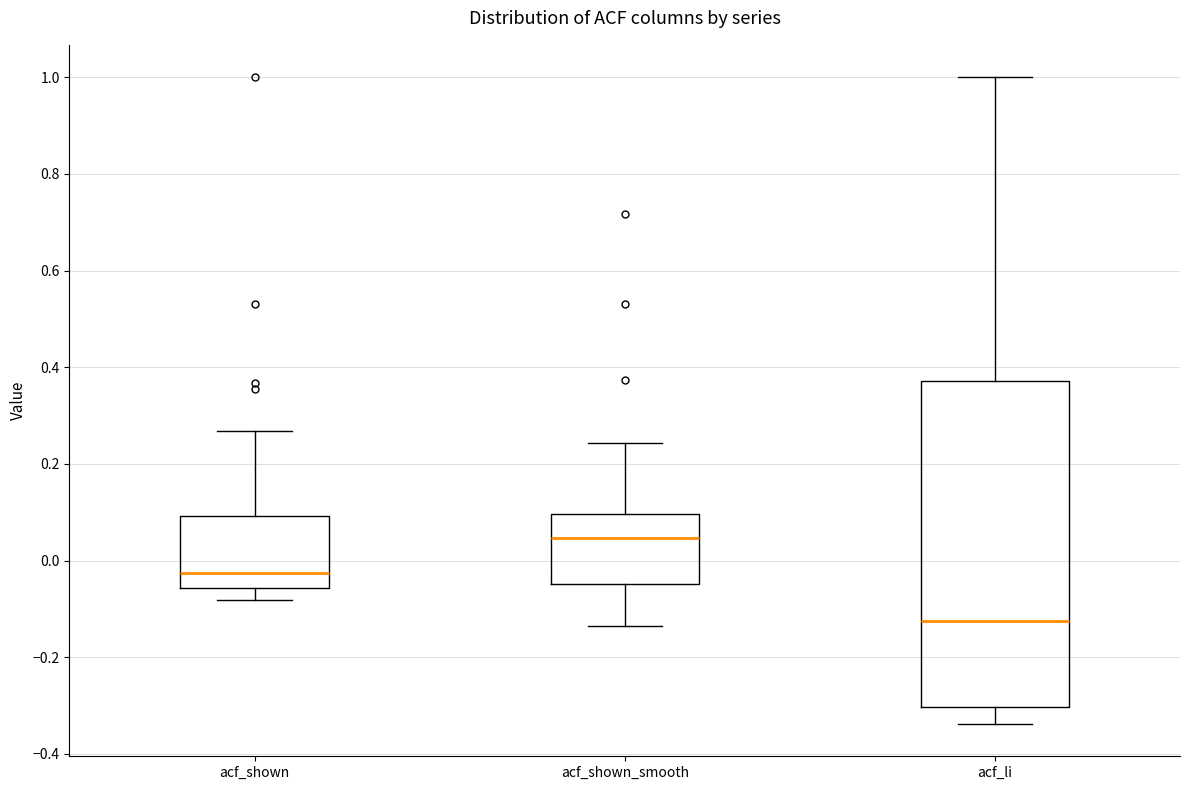

Which box is the tallest, from its lower edge to its upper edge?

acf_li